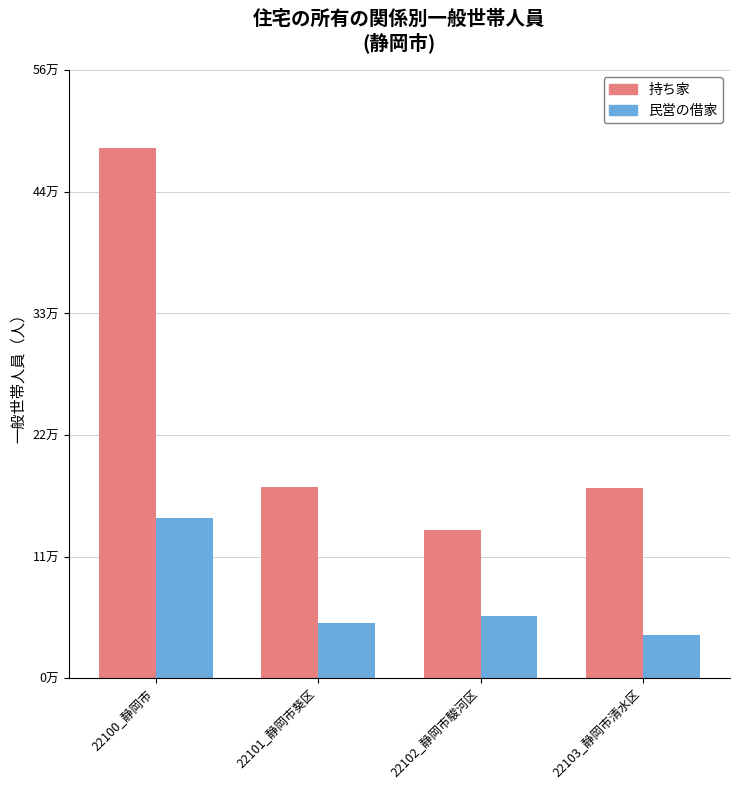

Are the bars grouped side by side (vs. stacked)?

Yes